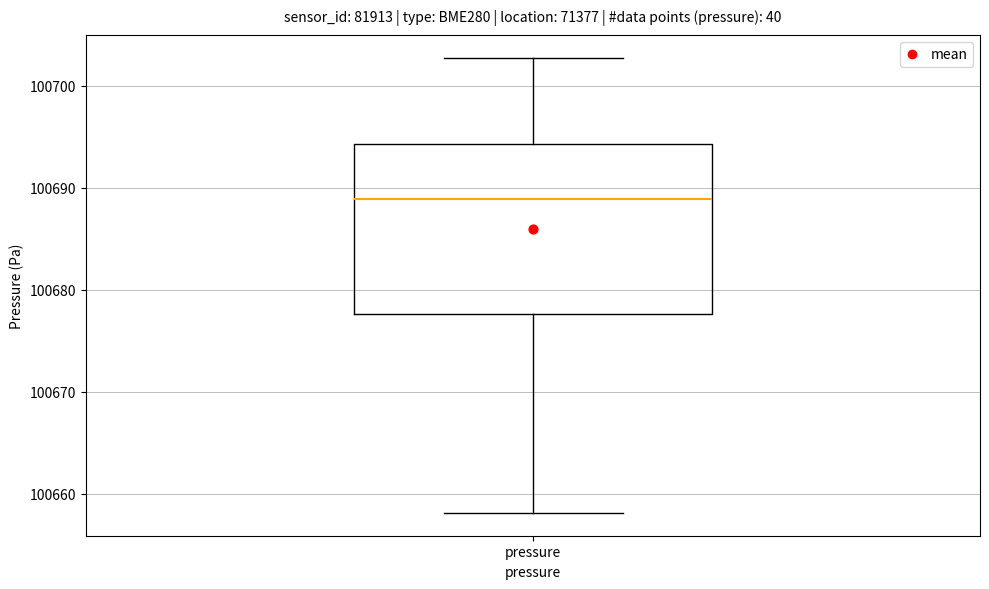

Read this box plot against the y-axis: the position of the median line, the range covered by the box, and the ends of both whiskers. The values are not printed on the chart, so give them approximately, as read against the axis.

median 100689, box 100678 to 100694, whiskers 100658 to 100703